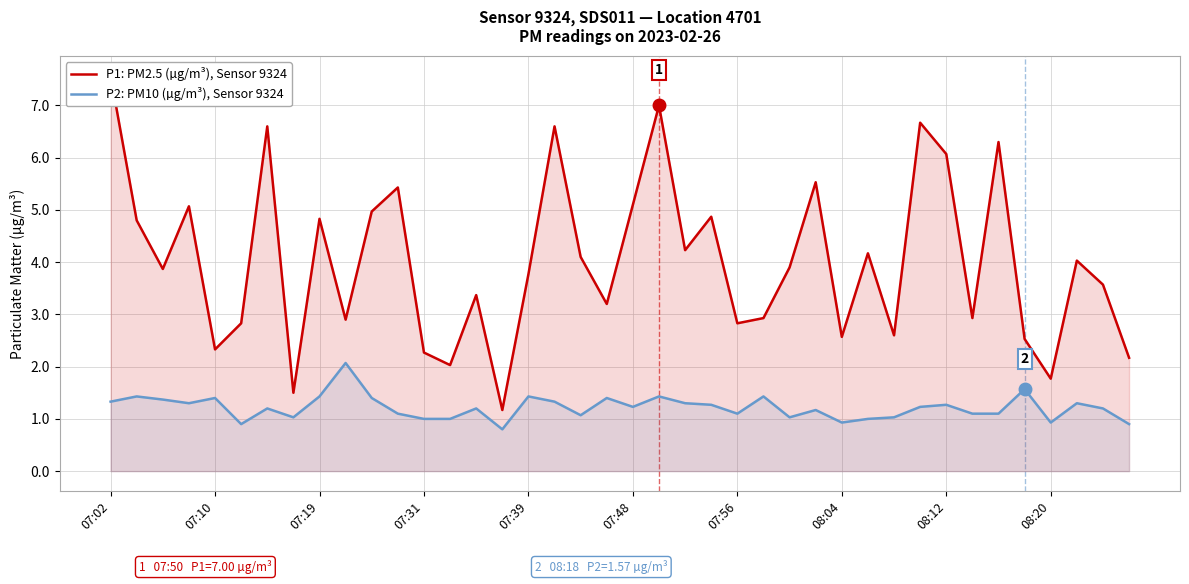

What is the total value across all series at 23?

6.1